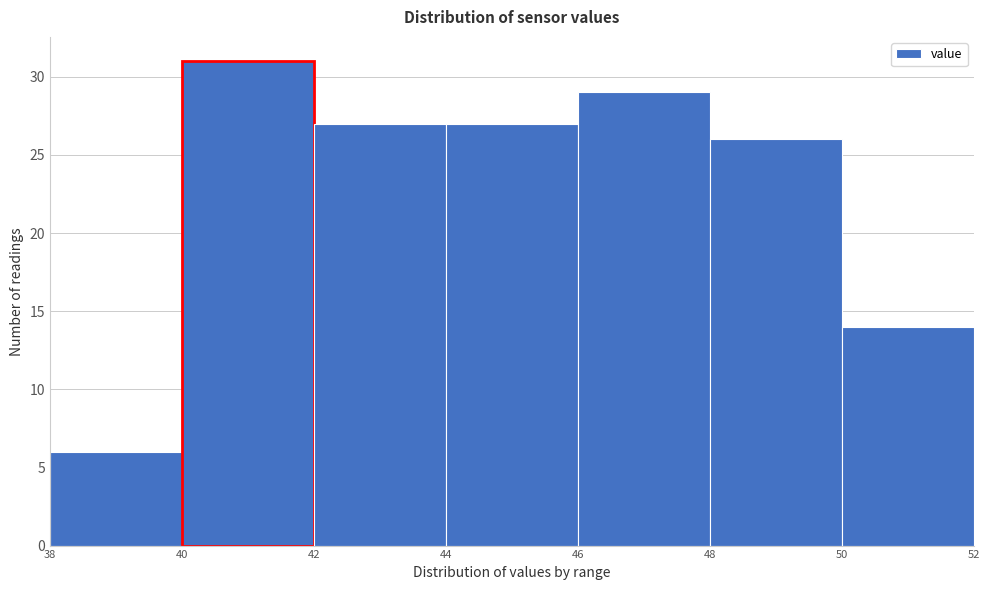

How tall is the bar that spans 40 to 42 on the x-axis? The values are not printed on the chart, so give them approximately, as read against the axis.

31